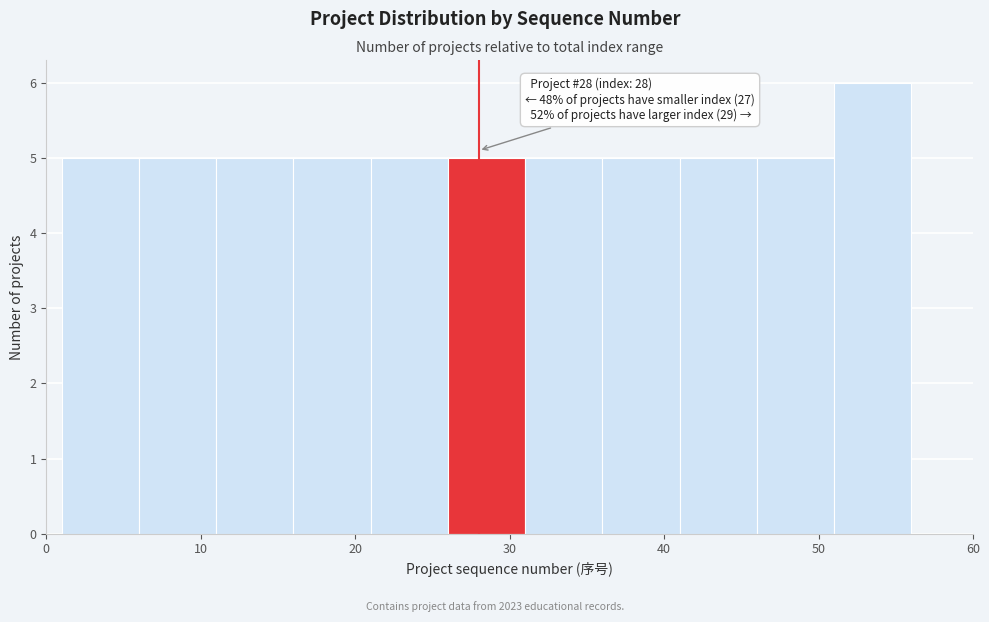

Over which range of the x-axis is the bar tallest?

51 to 56